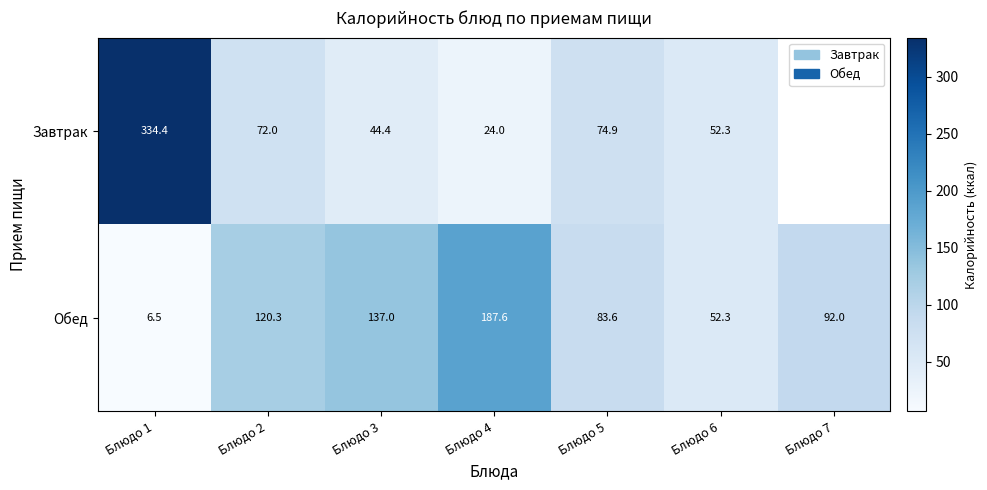

At Блюдо 5, list the series in order from largest to smallest.

Обед, Завтрак